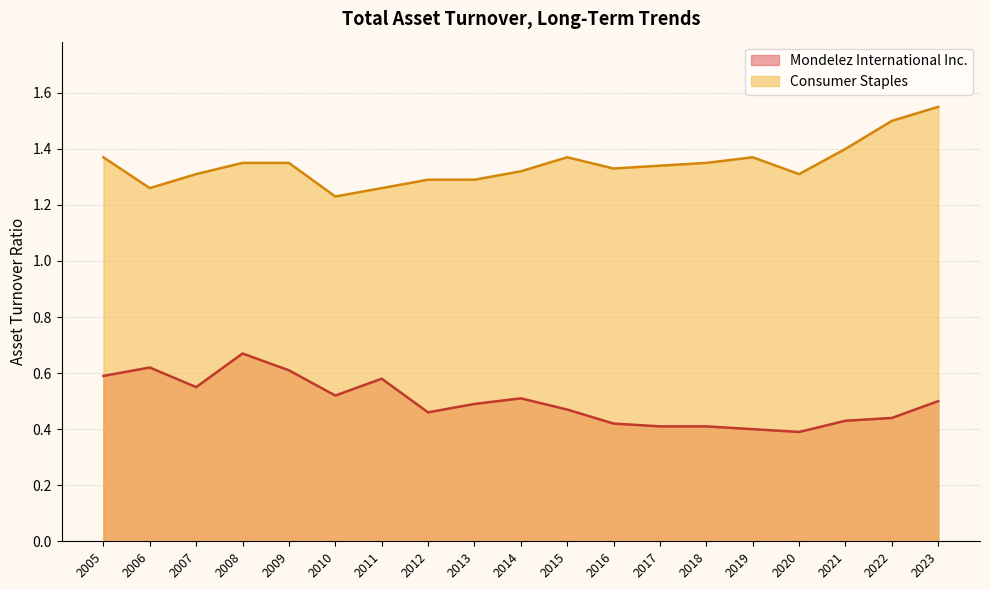

True or false: Mondelez International Inc. and Consumer Staples cross at least once.

False